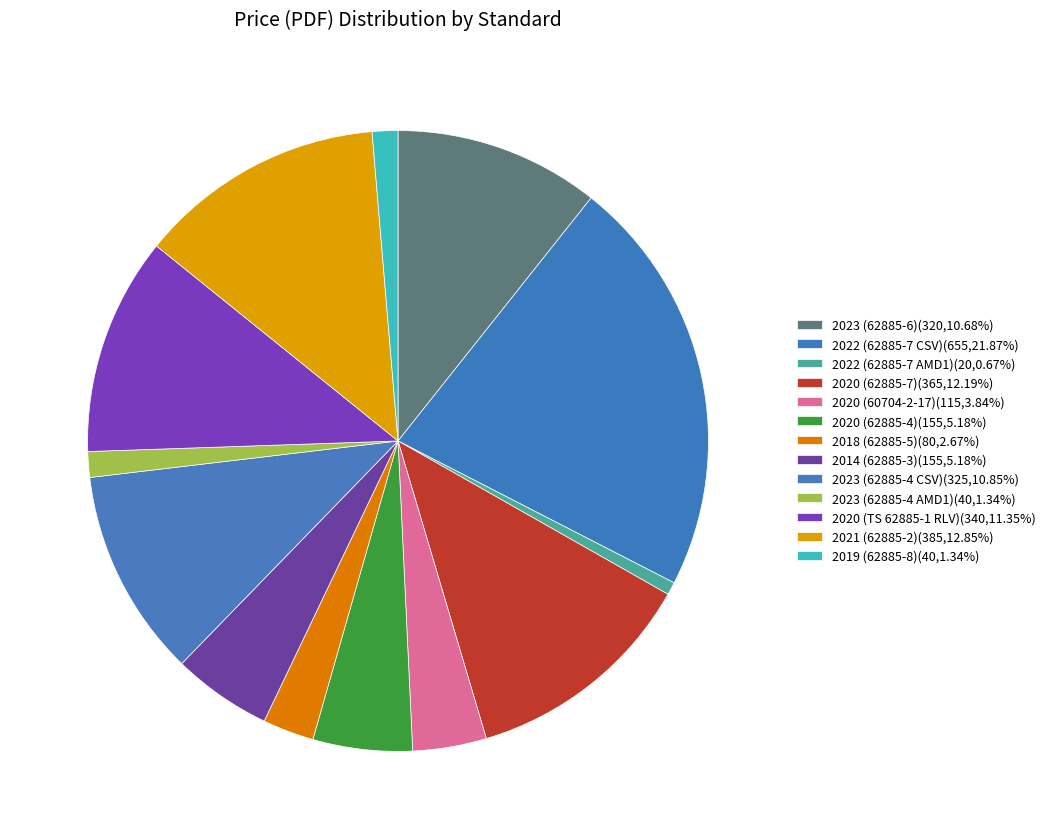

Is it true that 2018 (62885-5) is 3% of the pie?

True